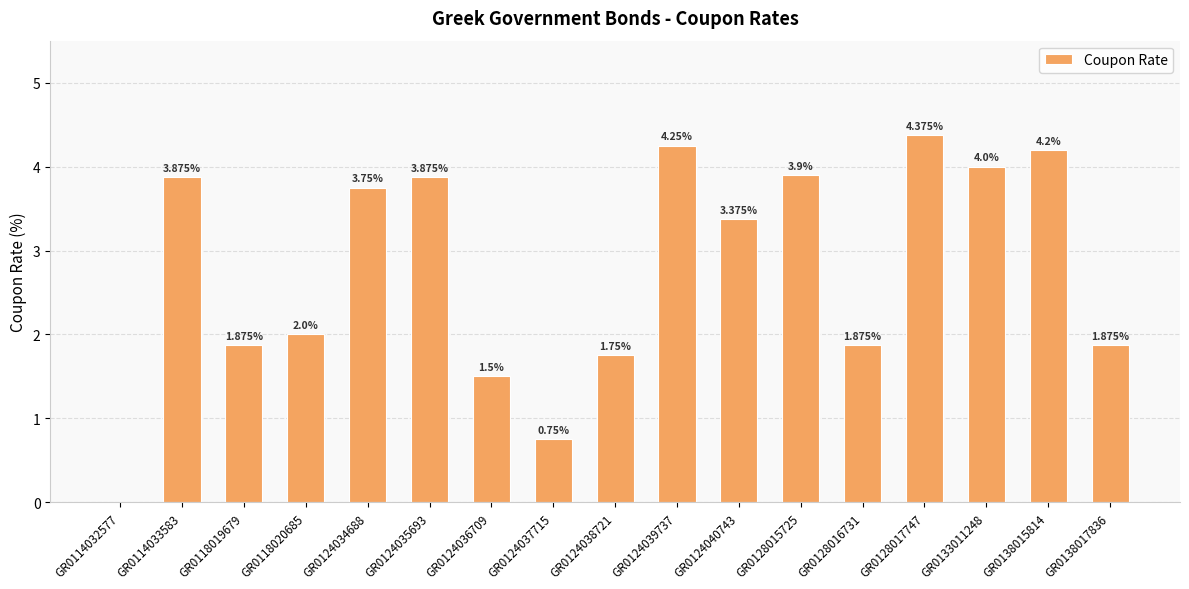

Where is the data nearest to the value 2?

GR0118020685